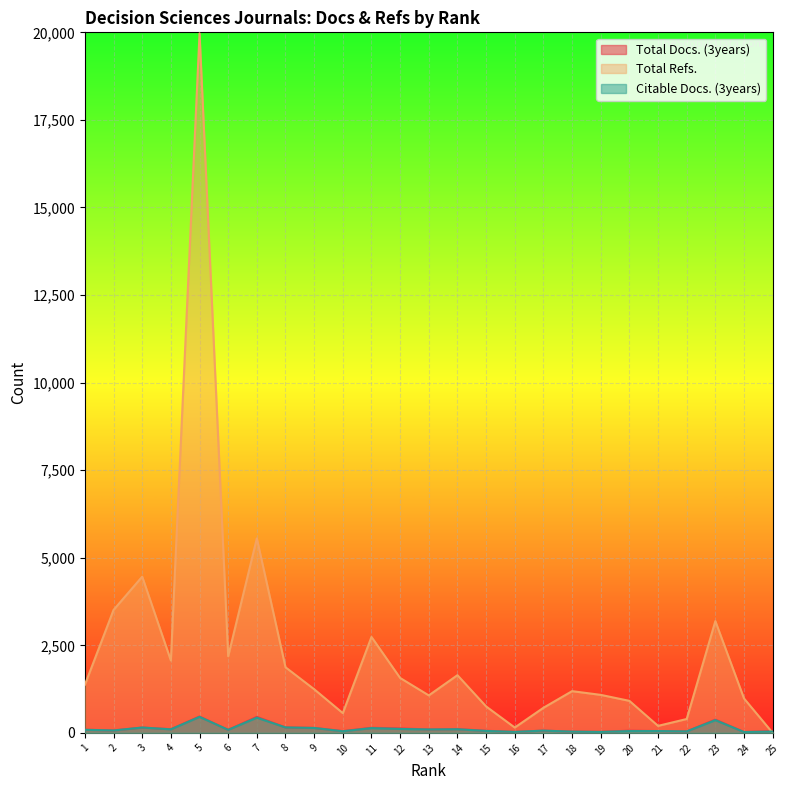

What is the average value of the Total Docs. (3years) series?

123